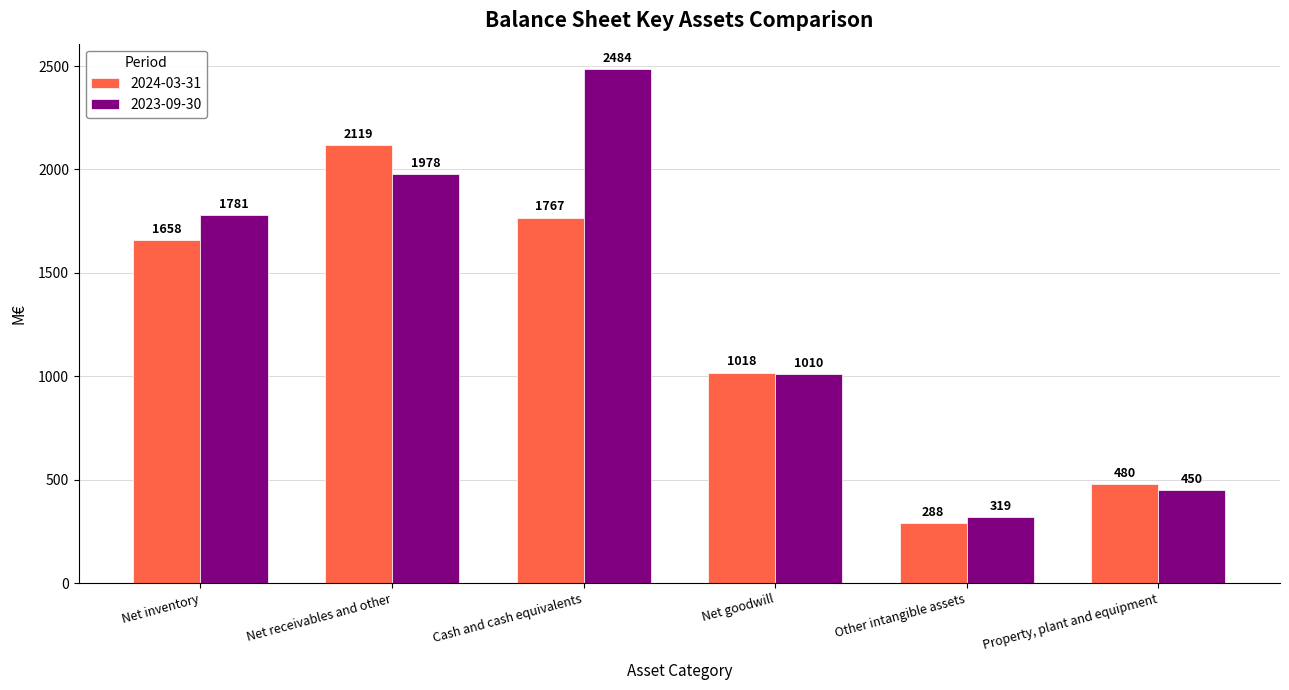

What is the average value of the 2024-03-31 series?

1221.5